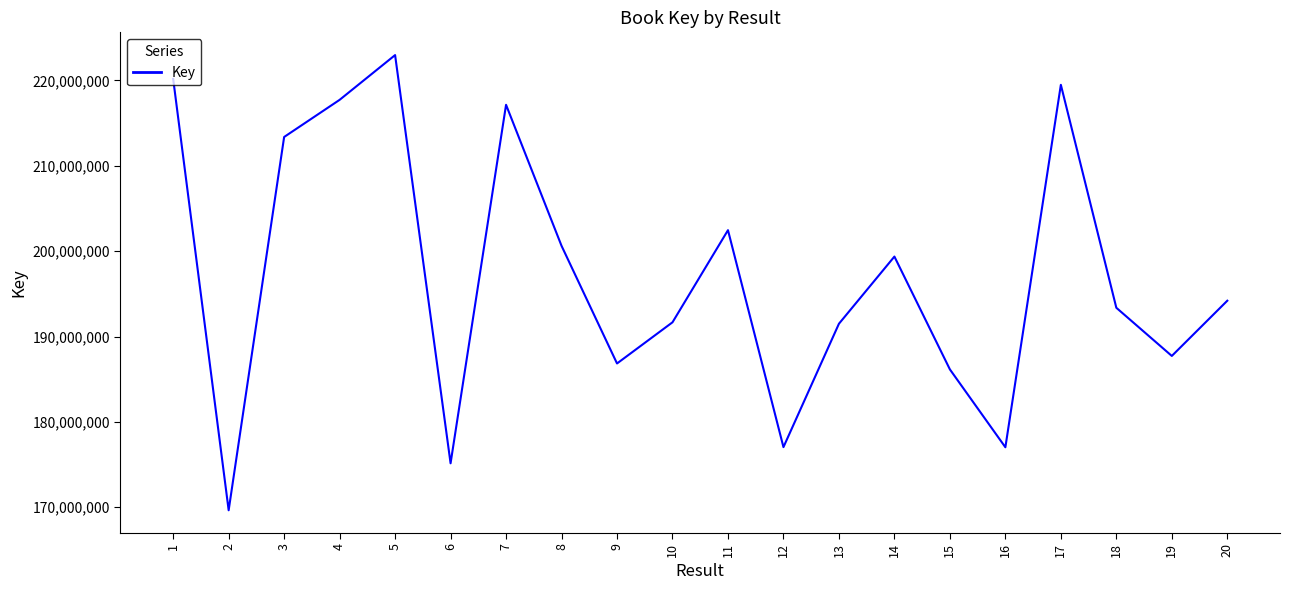

What is the difference between the maximum and minimum values?

53312859